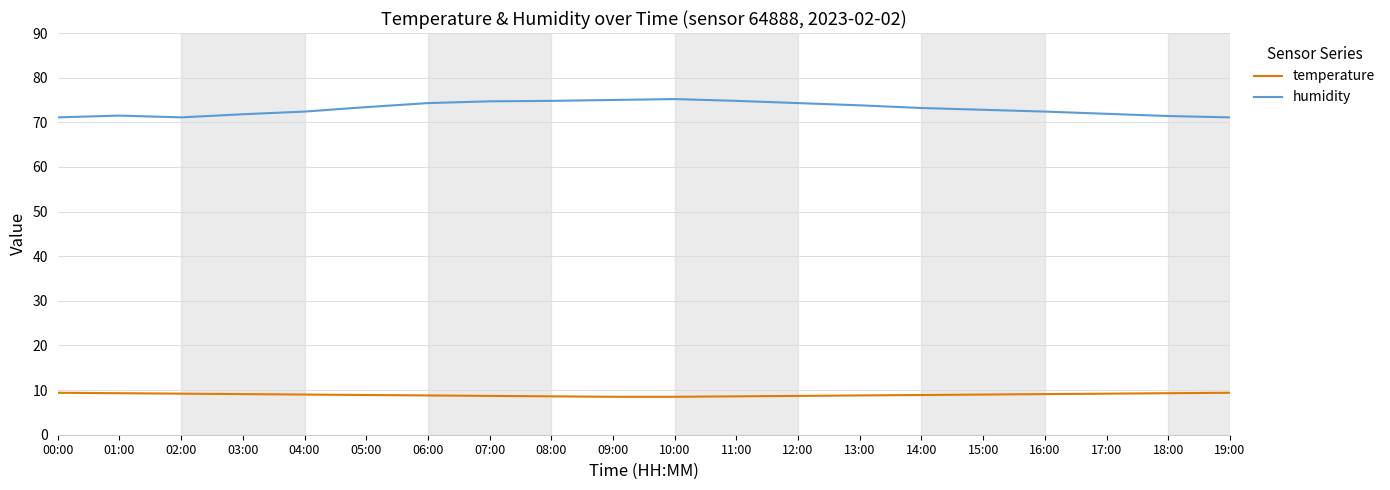

True or false: humidity and temperature intersect in this chart.

False